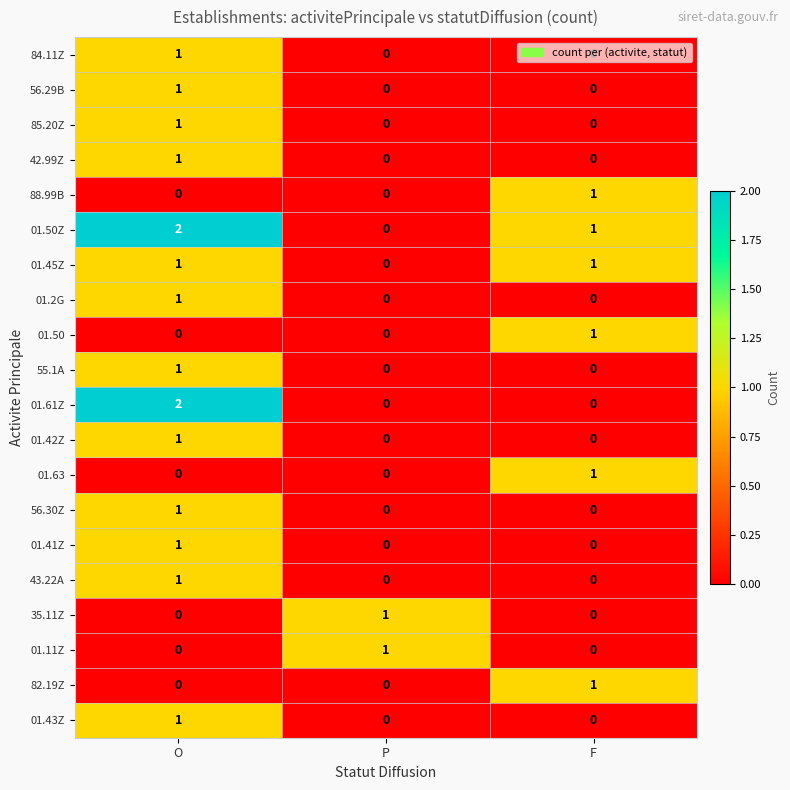

Which series changed the most between O and F?

01.61Z